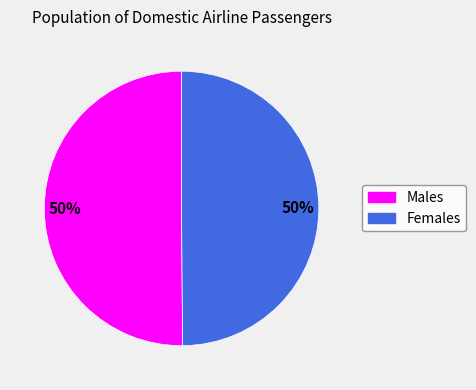

To the nearest percent, what is the average slice percentage?

50%